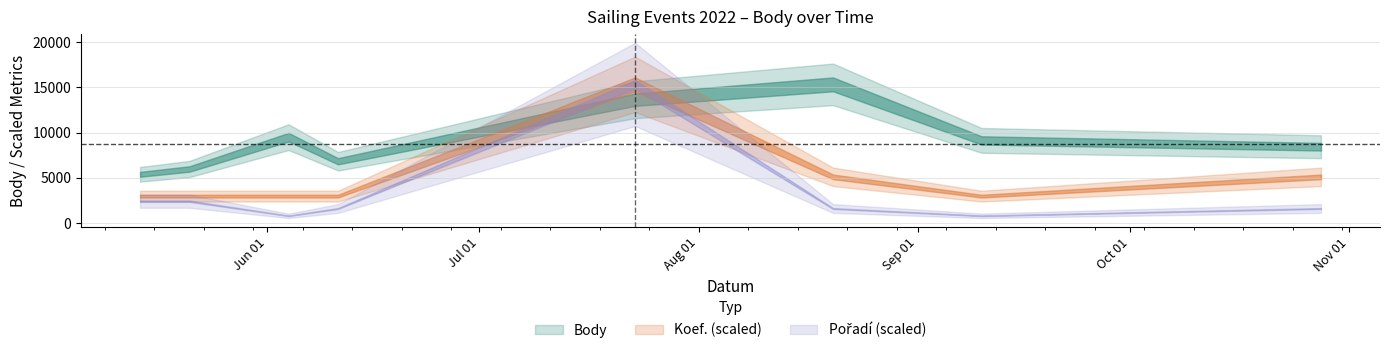

List the labels in order of Body value, smallest first.

2022-05-14, 2022-05-21, 2022-06-11, 2022-10-28, 2022-09-10, 2022-06-04, 2022-07-23, 2022-08-20